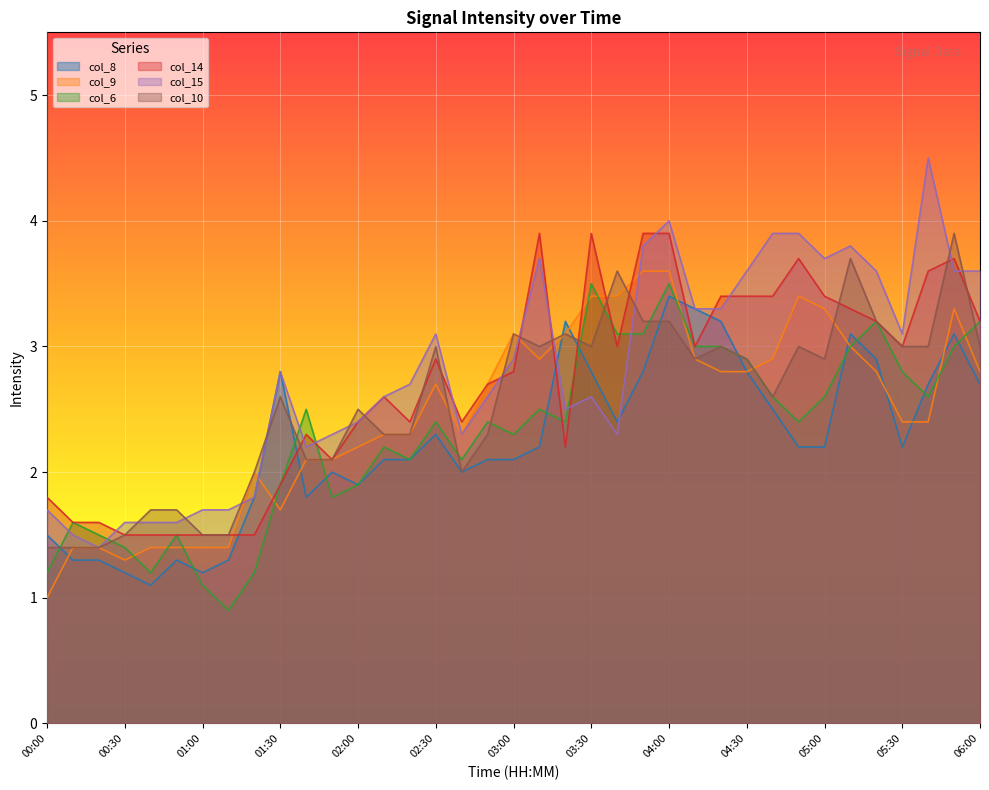

At how many categories does at least one series exceed 2?

28